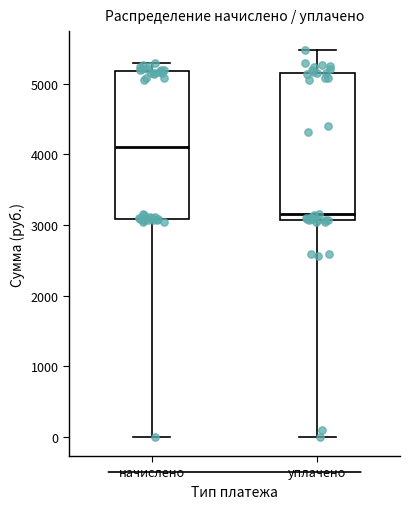

Reading left to right, transcribe this box plot: for each box, give where its median line is, the range the box spans, and where its two whiskers end, as read against the y-axis. The values are not printed on the chart, so give them approximately, as read against the axis.

начислено: median 4100, box 3100 to 5200, whiskers 0 to 5300
уплачено: median 3200, box 3100 to 5200, whiskers 0 to 5500